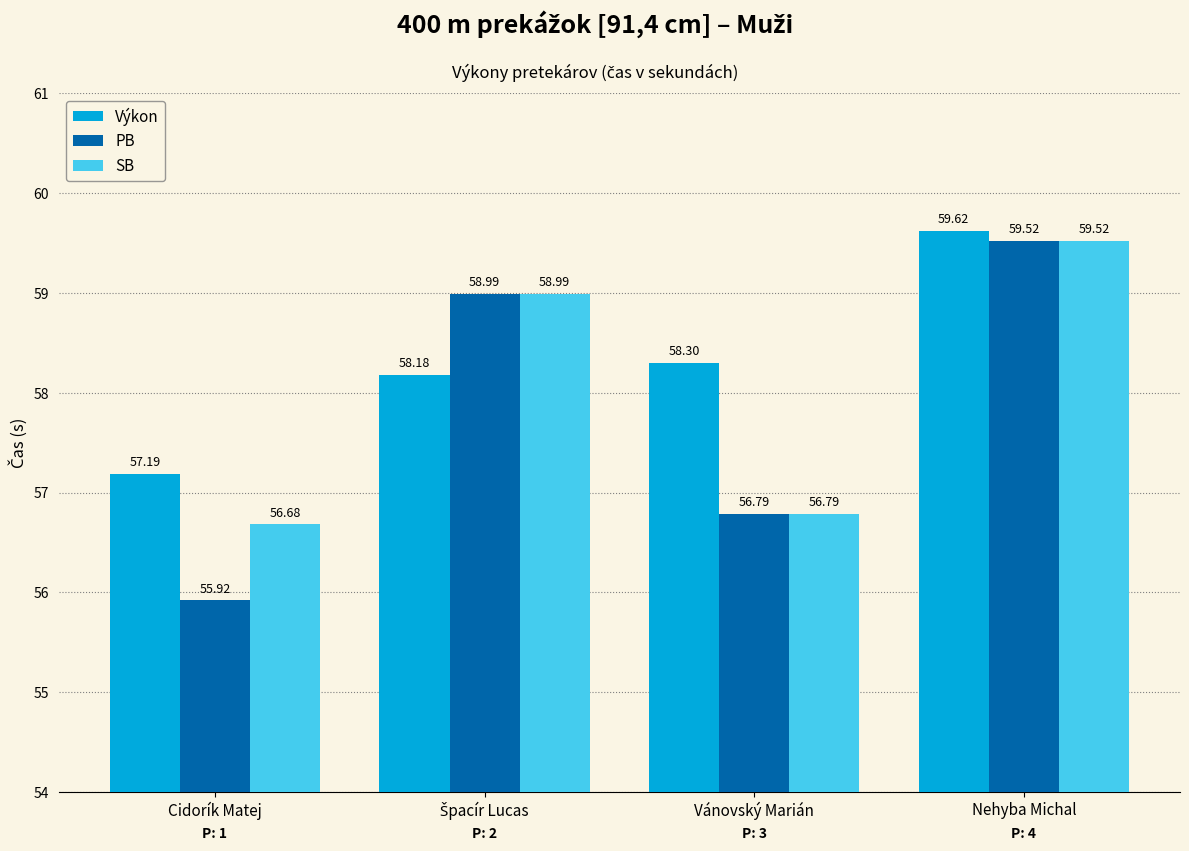

What is the minimum value shown in the chart?

55.9